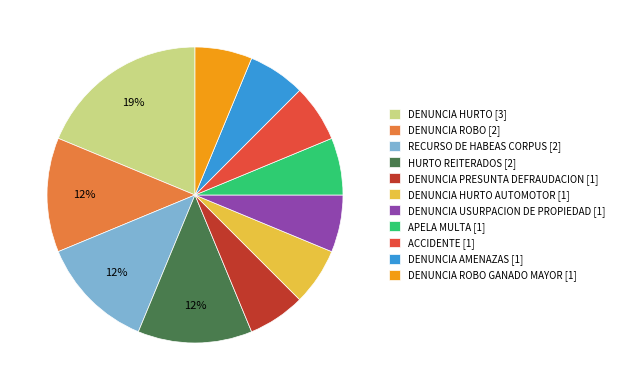

To the nearest percent, what is the average slice percentage?

9%